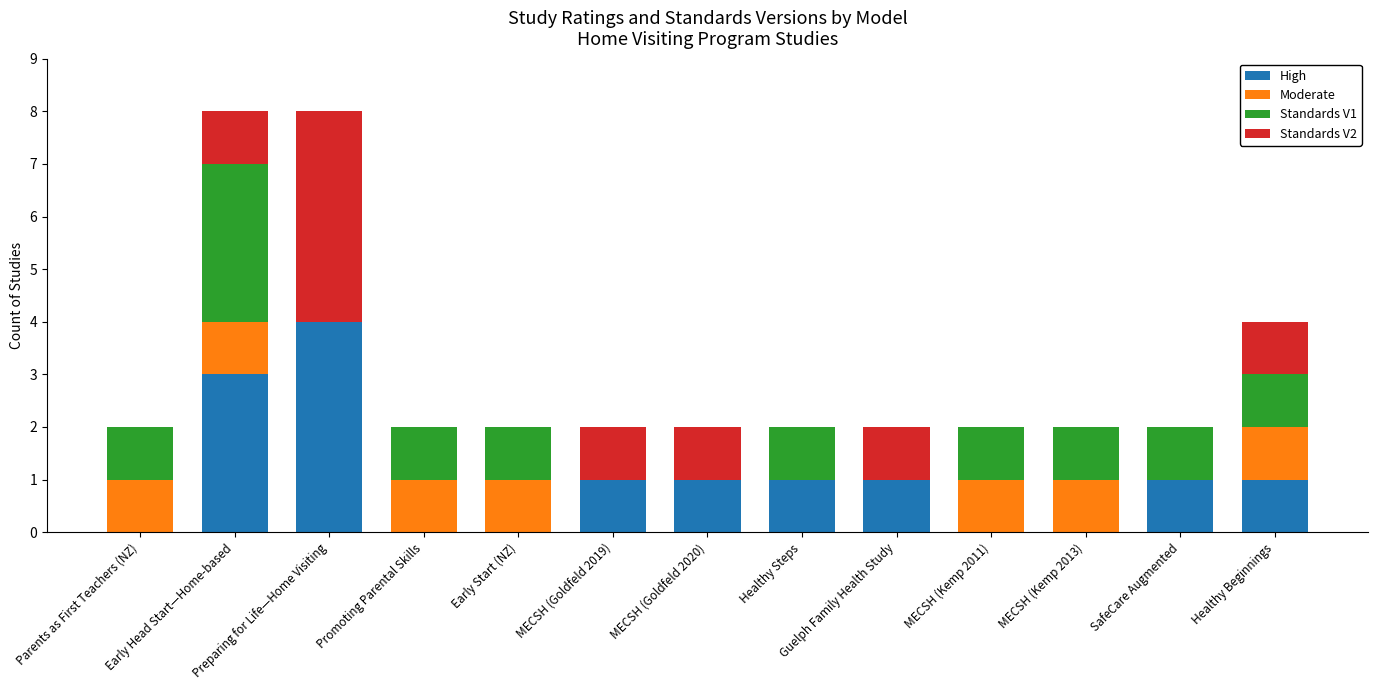

The High series shows 2 at MECSH (Kemp 2013). True or false?

False